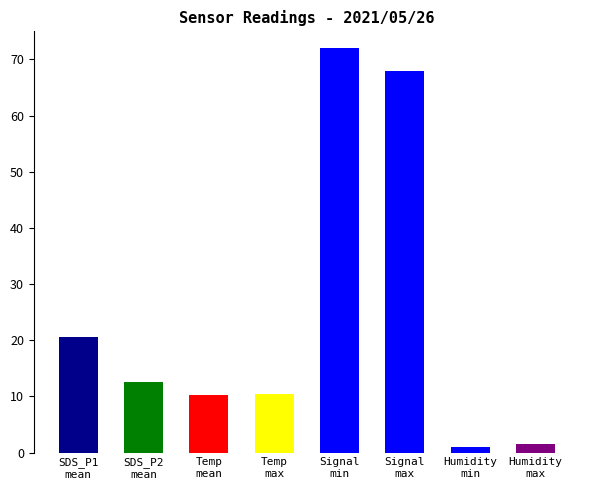

The chart shows a value of 128.1 at Signal
min. True or false?

False